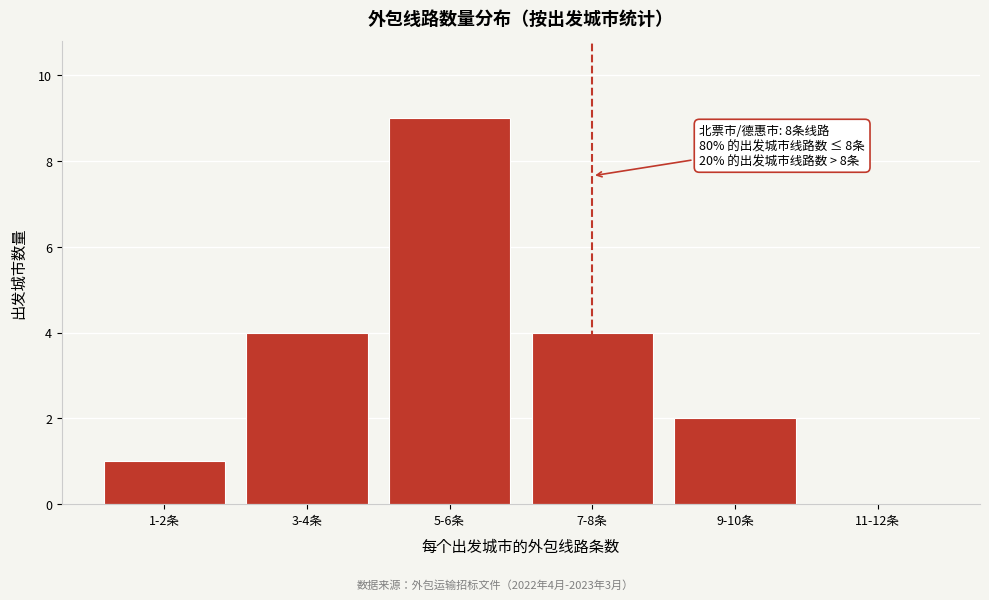

Reading left to right, list all the values displayed in this chart.

1-2条=1	3-4条=4	5-6条=9	7-8条=4	9-10条=2	11-12条=0